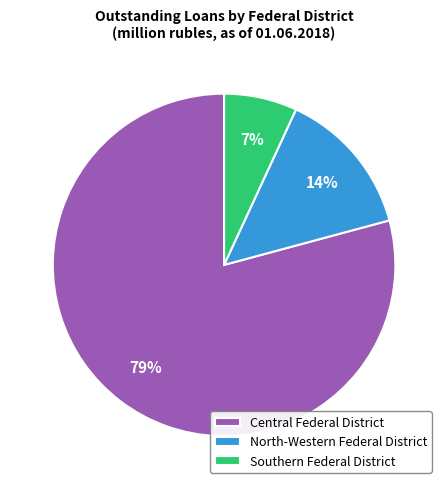

To the nearest percent, what is the combined percentage of Central Federal District and North-Western Federal District?

93%